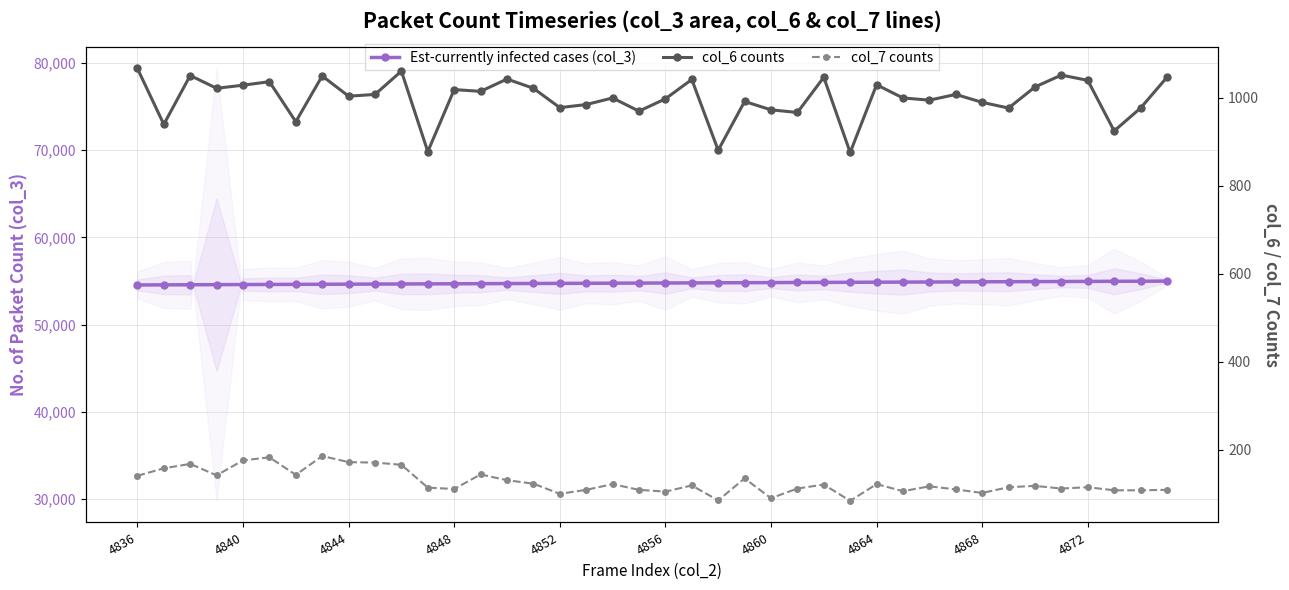

Is it true that col_7 counts equals 91 at 13?

False